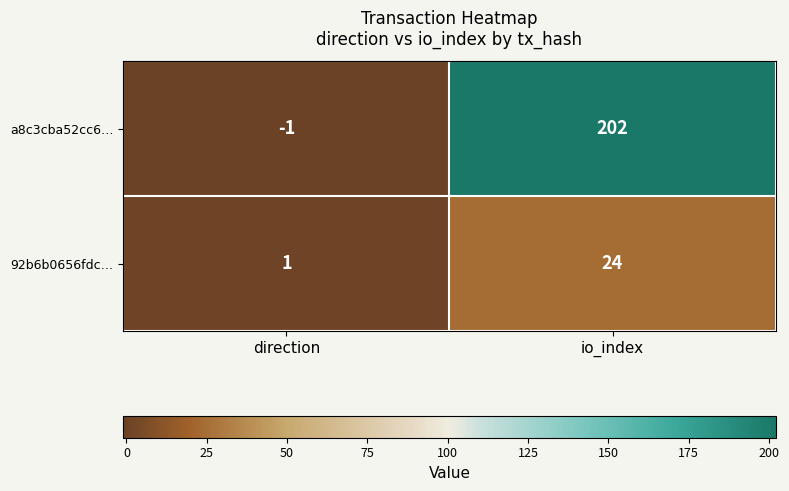

At which category is the sum across all series the highest?

io_index